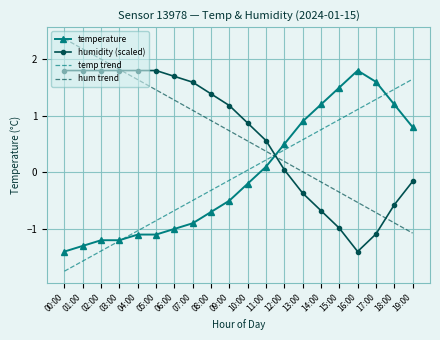

In humidity (scaled), how many points are lower than both neighbors (excluding endpoints)?

1